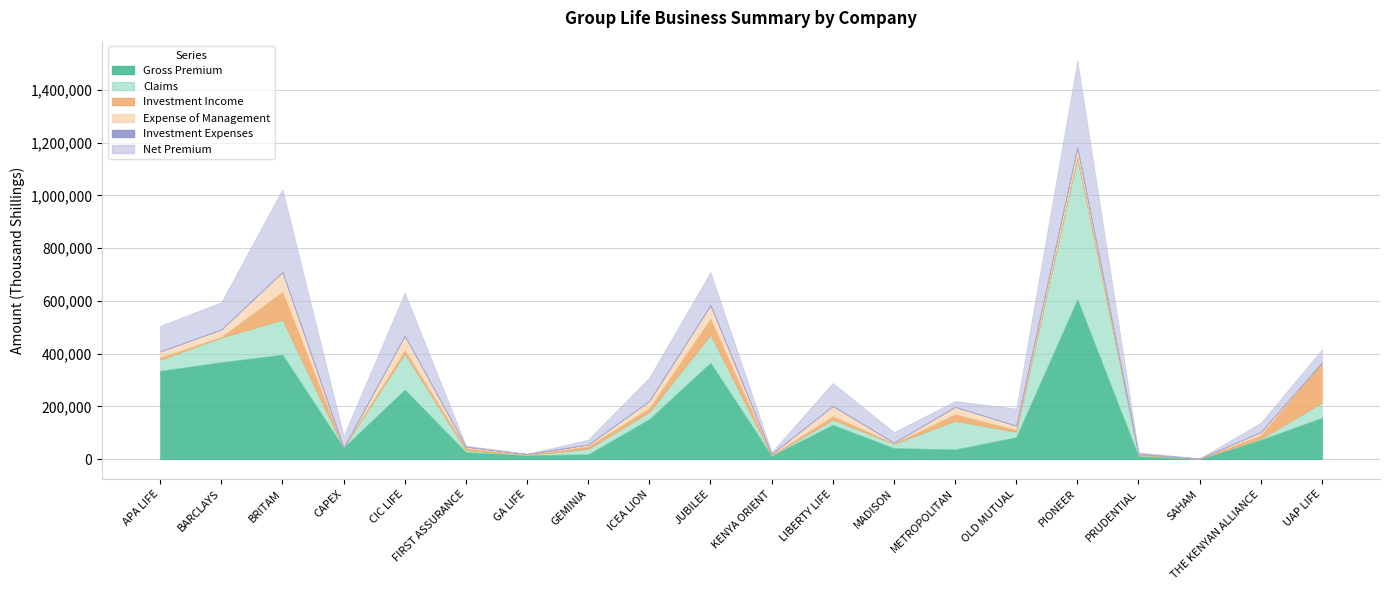

Where is the first local minimum for Net Premium?

CAPEX